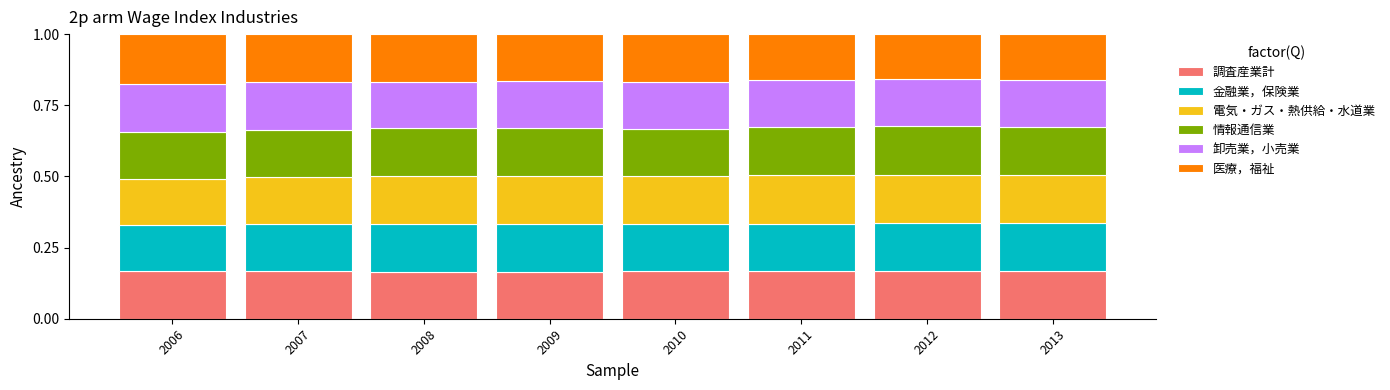

What is the total value across all series at 2006?

1.0